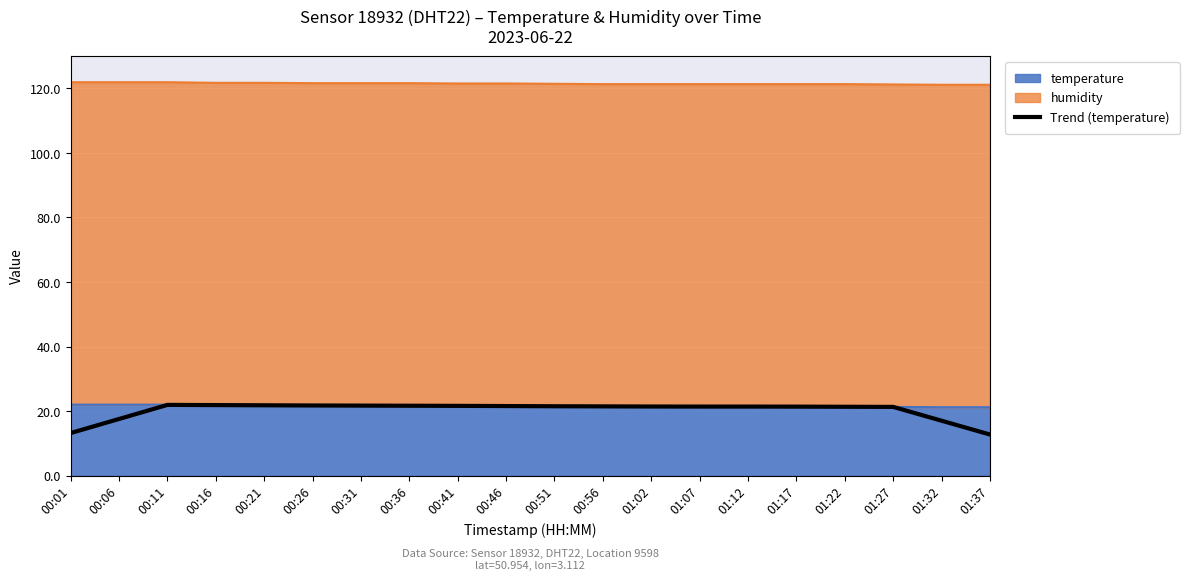

The value at 01:27 is 35.2. True or false?

False